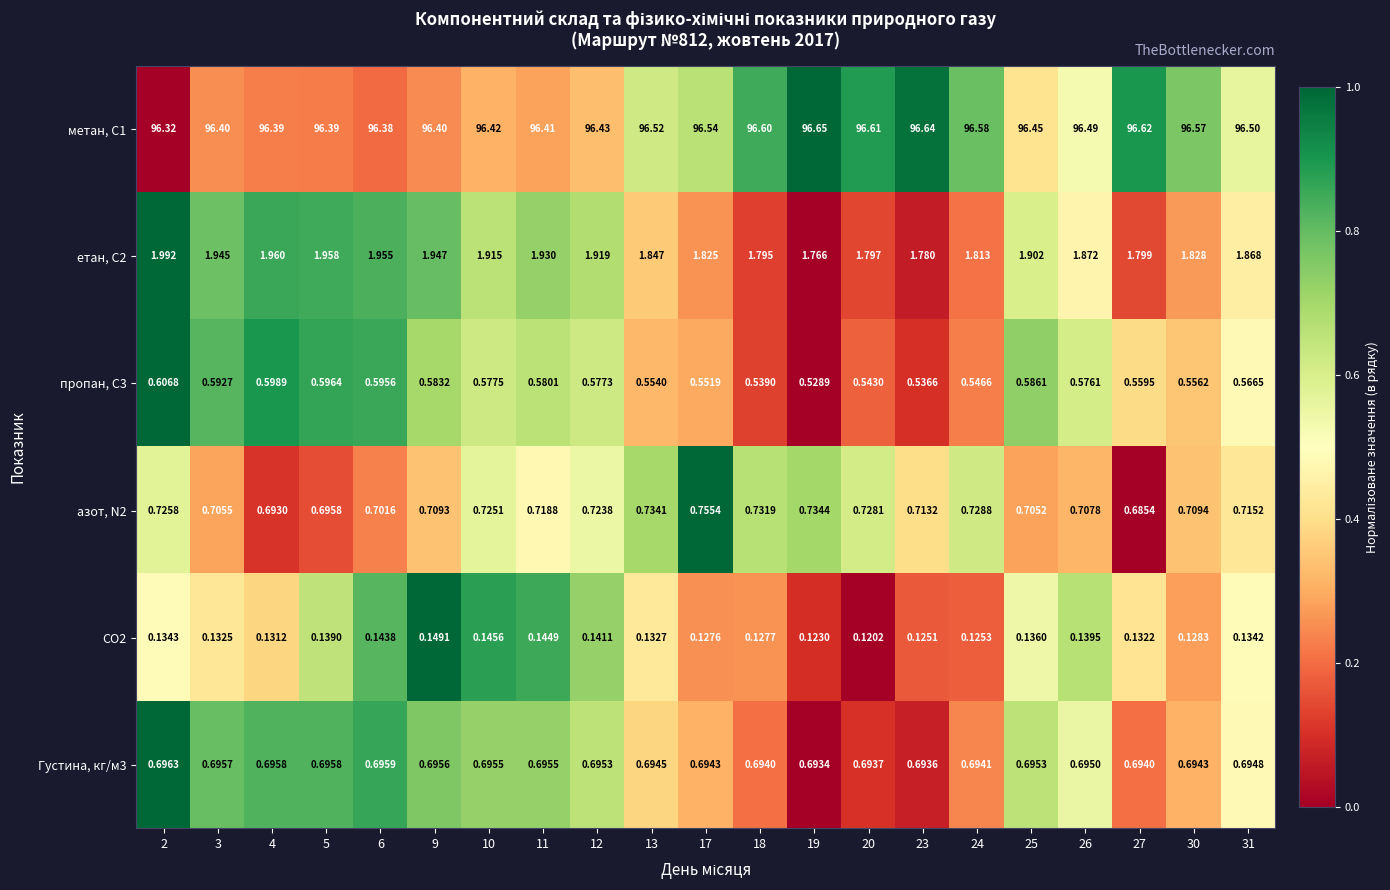

Is the value of пропан, С3 at 17 greater than the value of азот, N2 at 9?

No